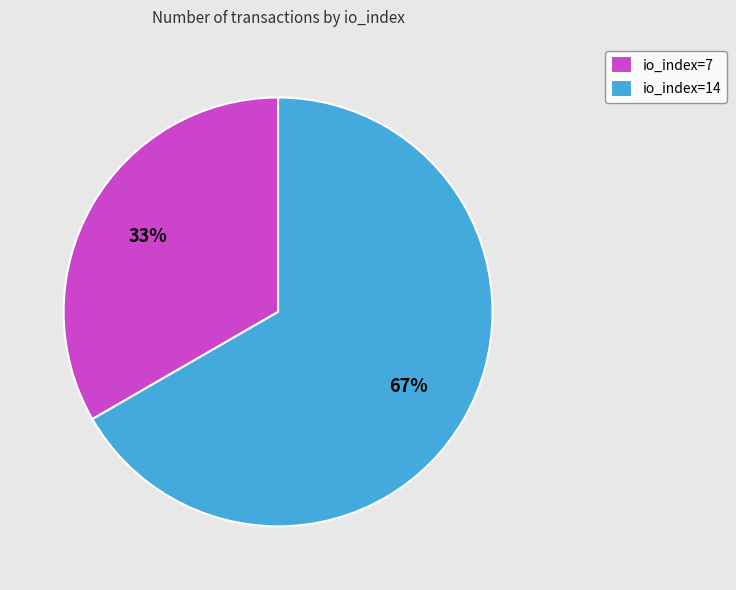

To the nearest percent, what percentage of the pie is io_index=14?

67%